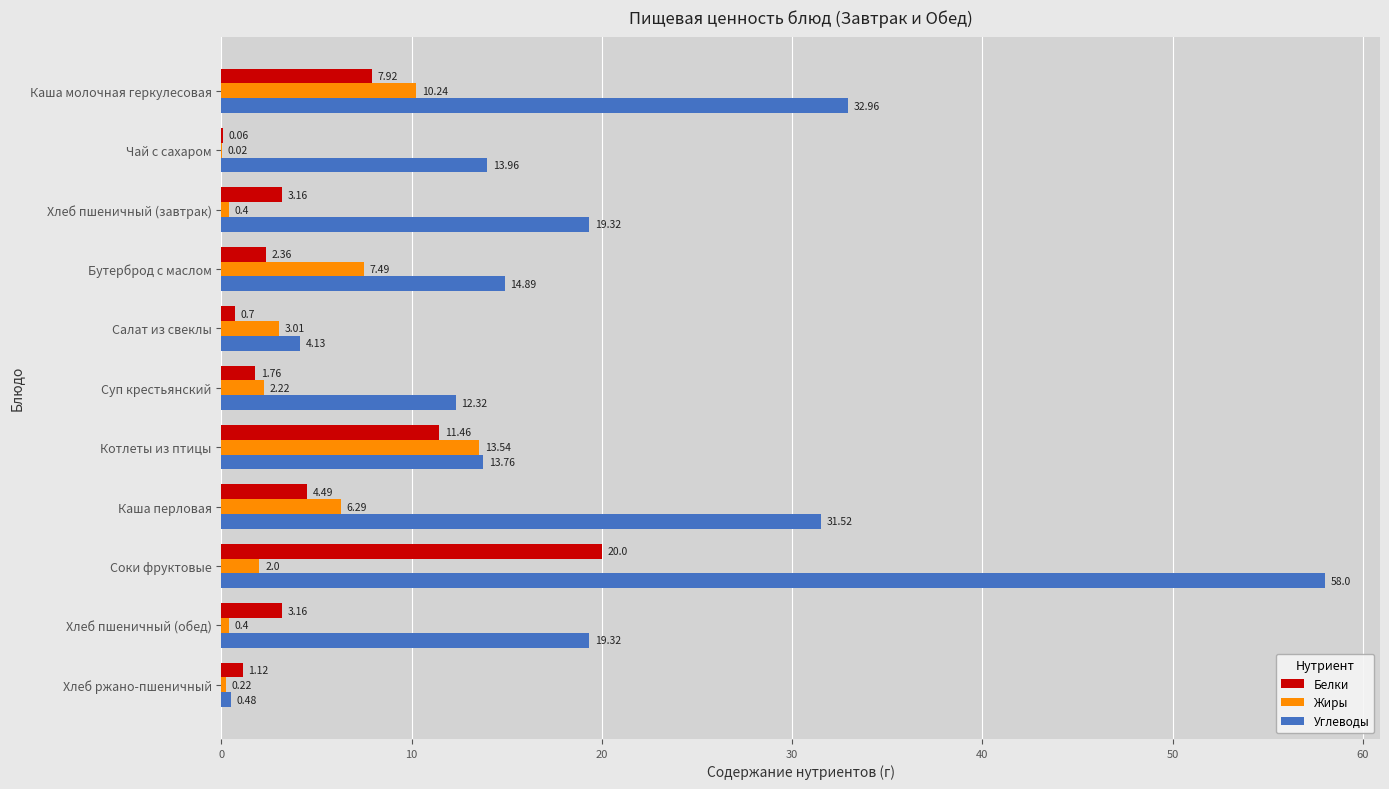

What is the sum of the Углеводы values at Чай с сахаром and Салат из свеклы?

18.1